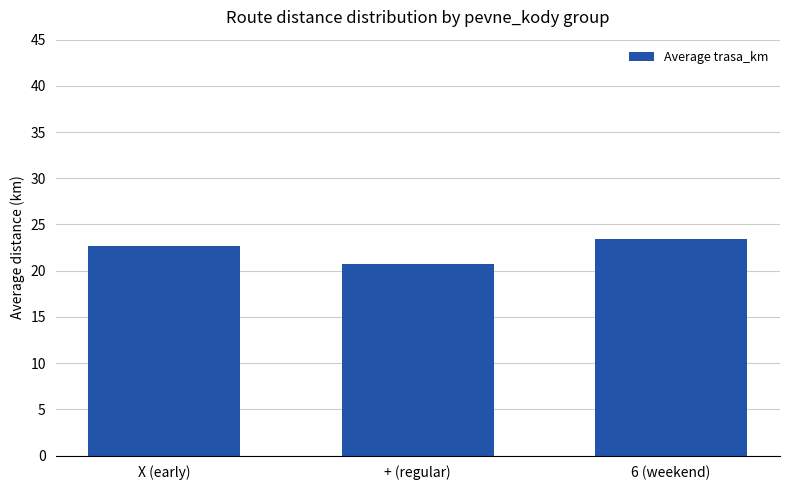

Count the number of data series in this chart.

1